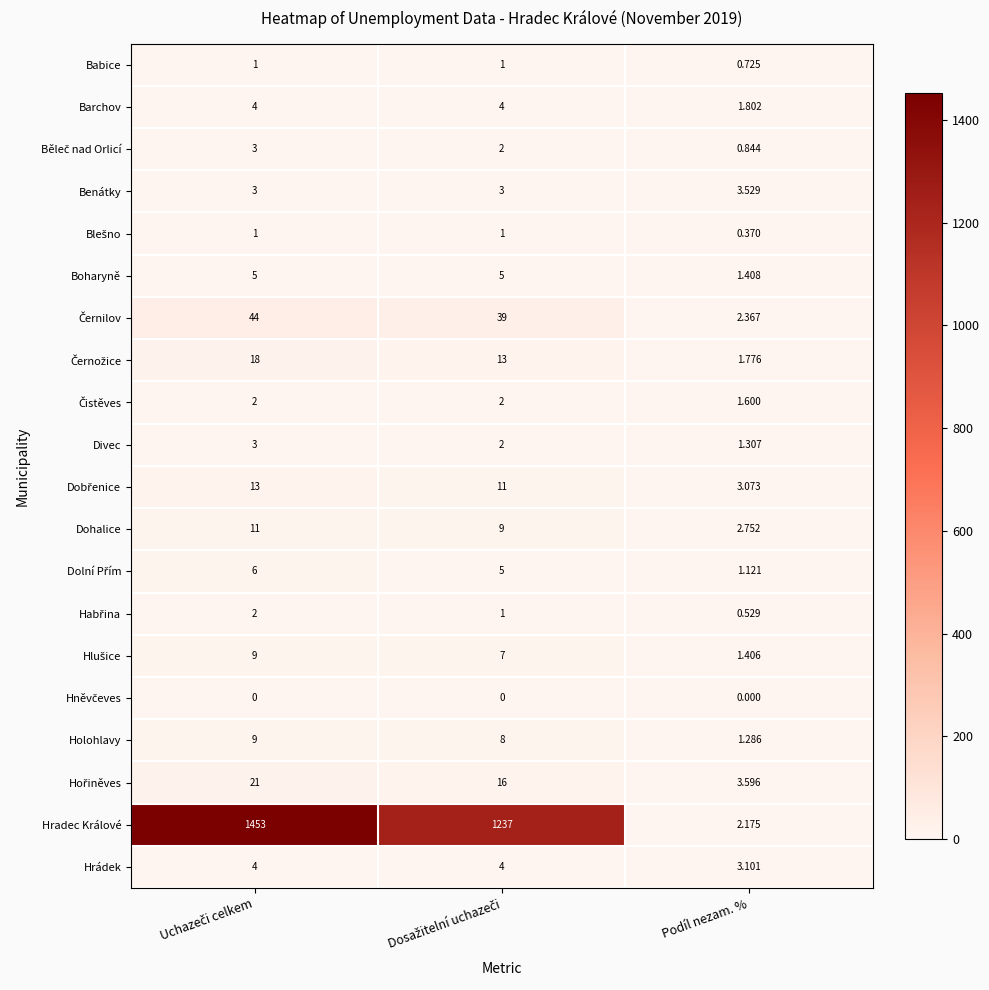

Which series has the widest spread of values?

Hradec Králové